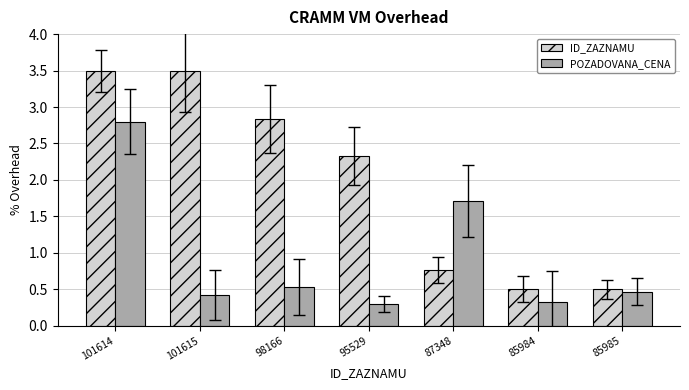

At 101615, list the series in order from largest to smallest.

ID_ZAZNAMU, POZADOVANA_CENA